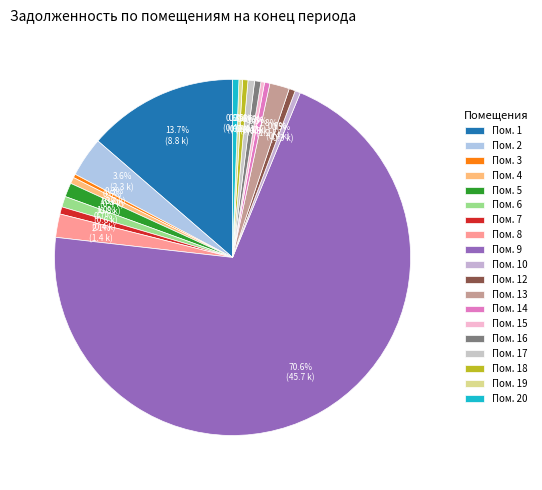

Count the number of slices in the pie.

19